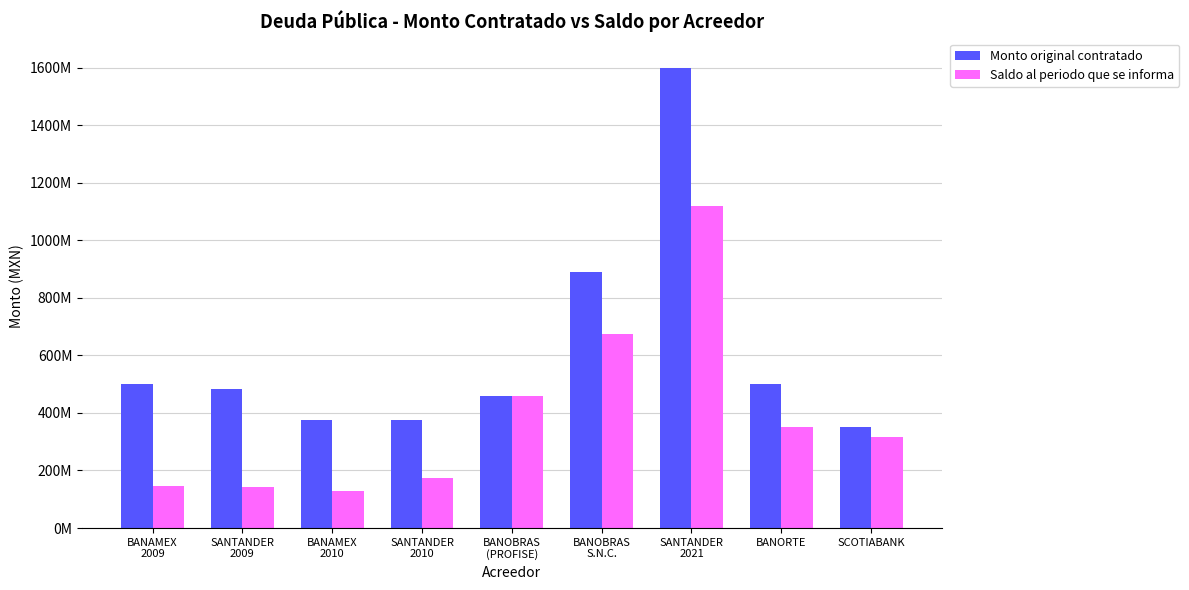

What is the label of the 7th bar from the right?

BANAMEX
2010